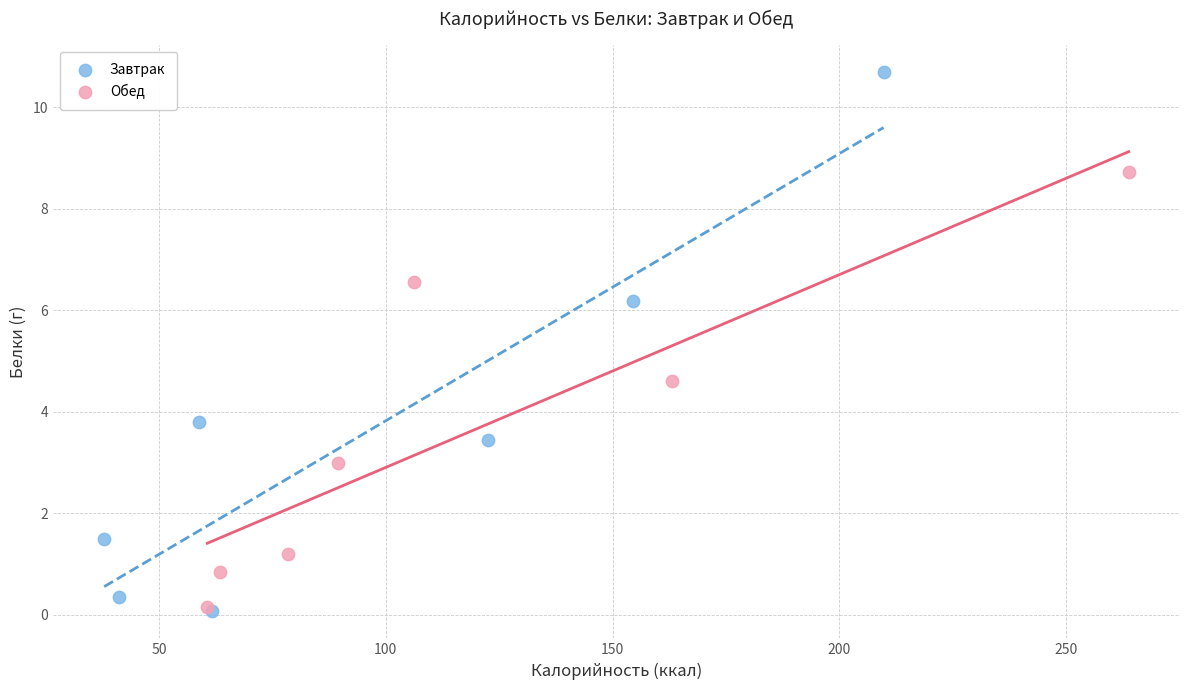

Which series has the largest Y range (max minus min)?

Завтрак